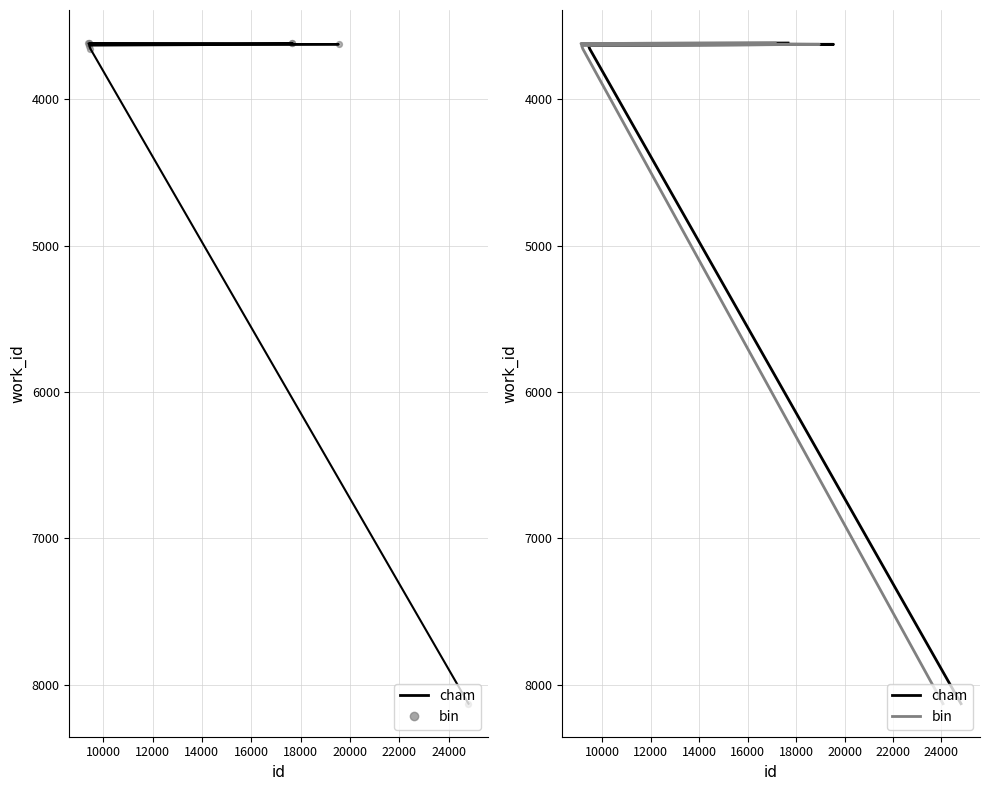

What is the total value across all series at 20000?

16258